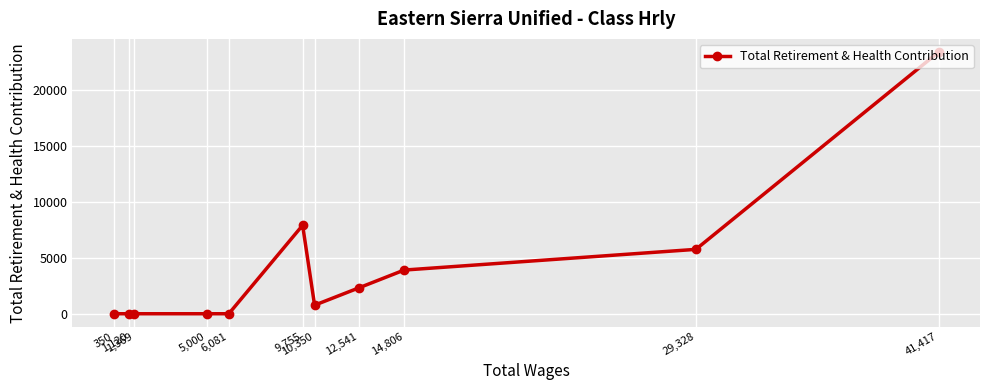

How many data points does each series have?

11